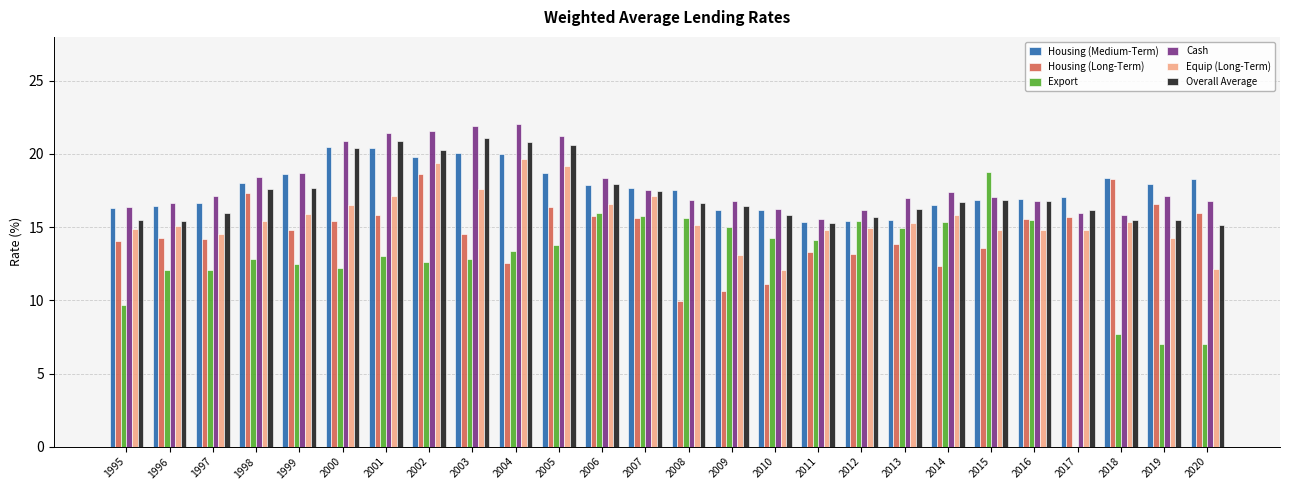

What is the highest value of the Equip (Long-Term) series?

19.6